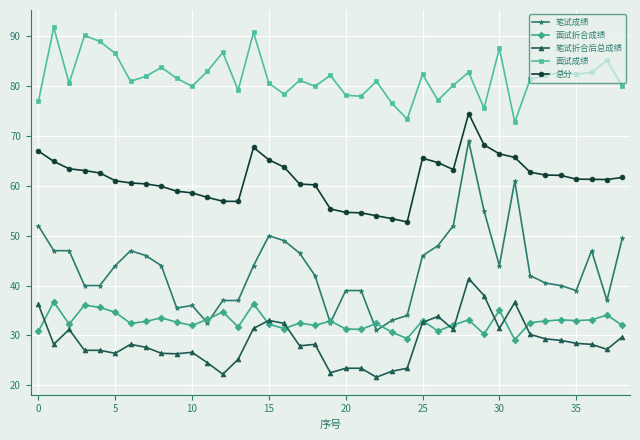

How many categories are shown in the chart?

39